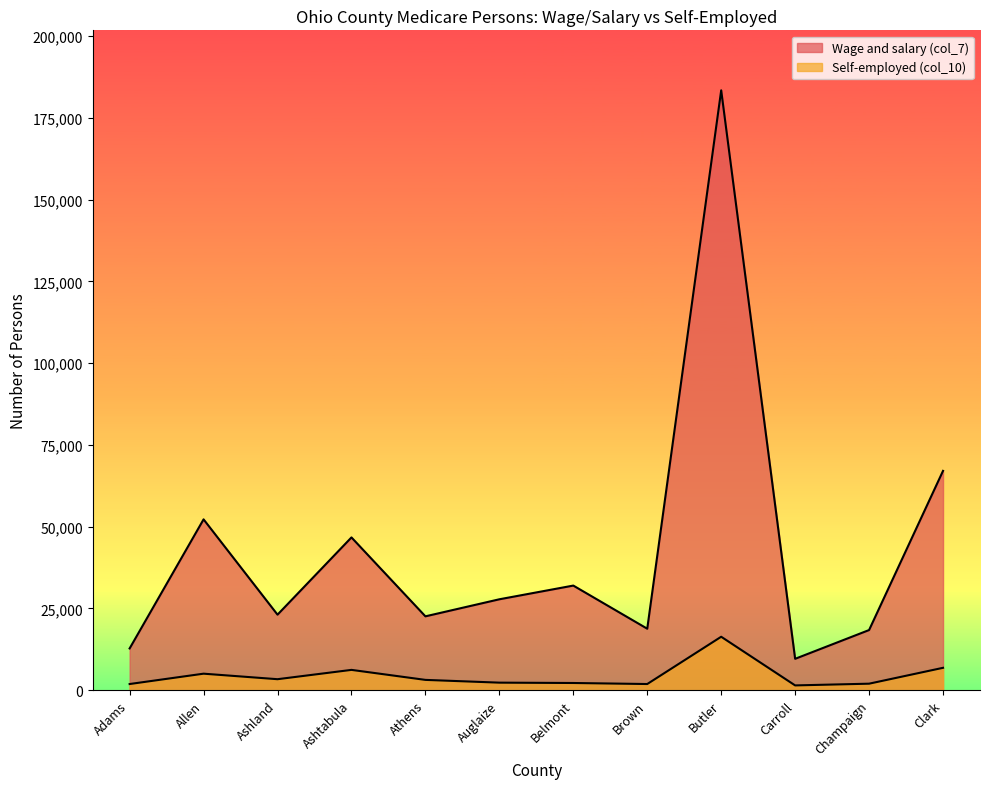

What are all the series names shown in the legend?

Wage and salary (col_7), Self-employed (col_10)